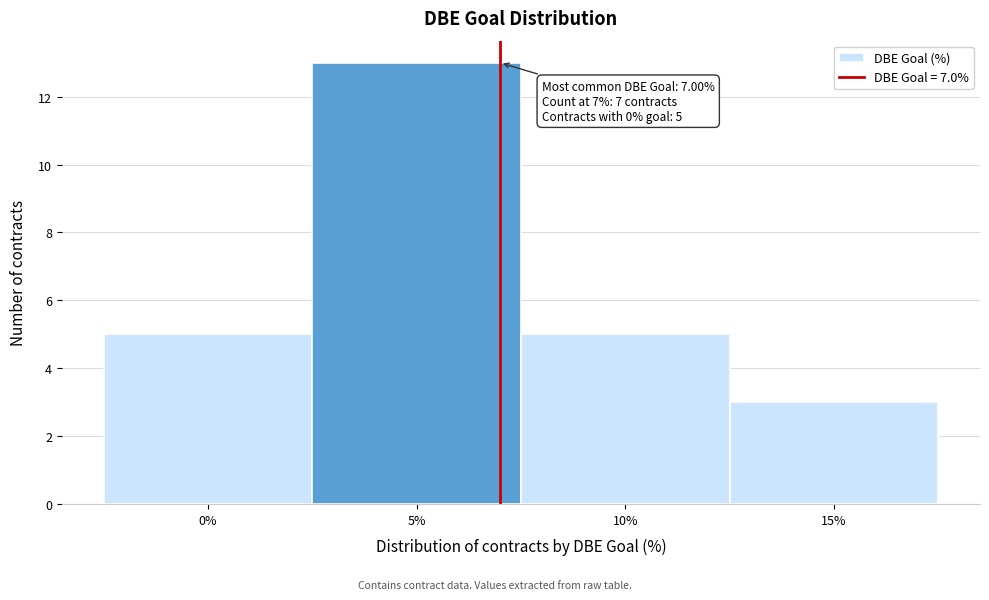

Over which range of the x-axis is the bar tallest?

2.5 to 7.5